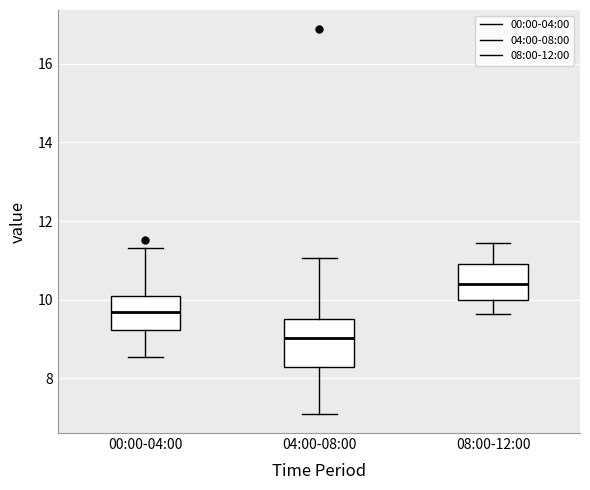

Which box is the tallest, from its lower edge to its upper edge?

04:00-08:00